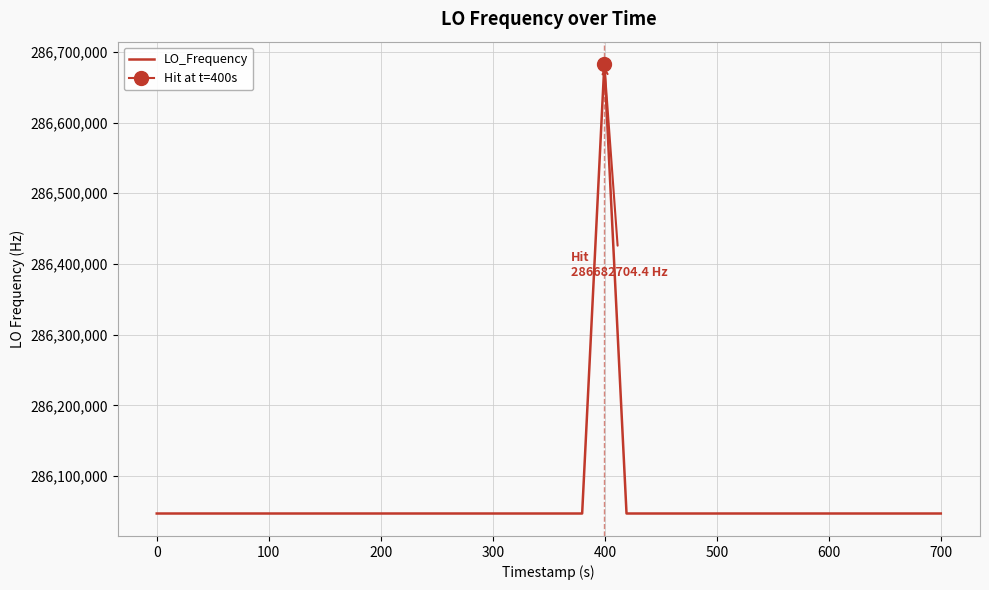

What is the greatest value displayed?

286682704.4